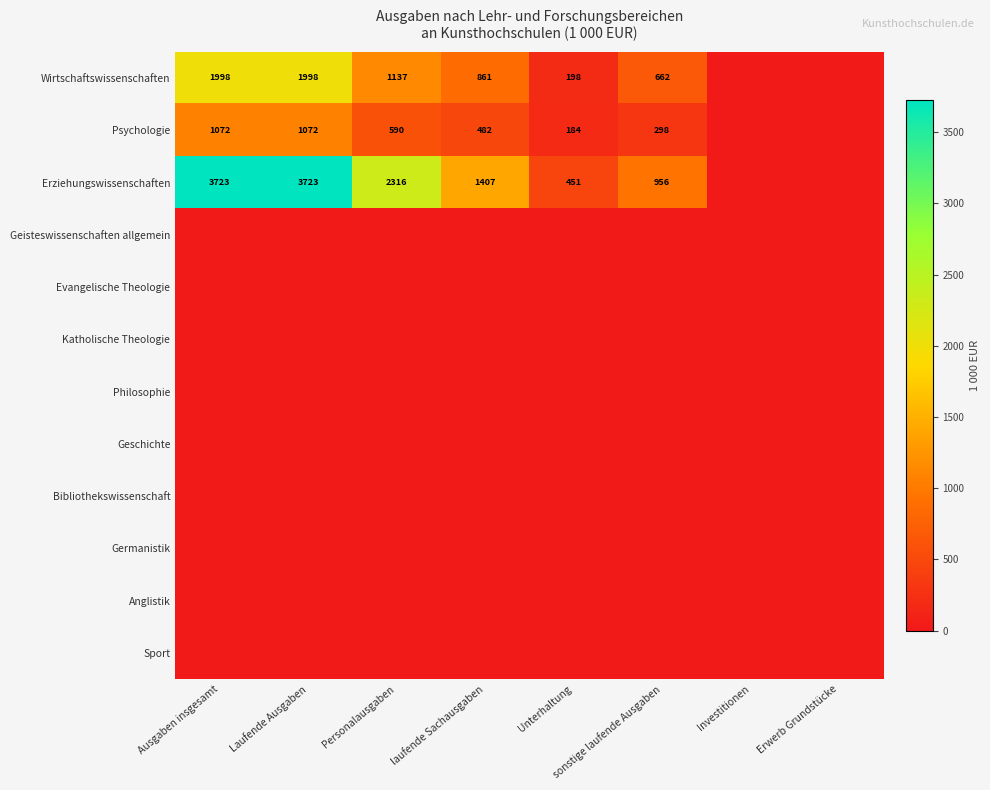

True or false: Psychologie has a value of 590 at Personalausgaben.

True